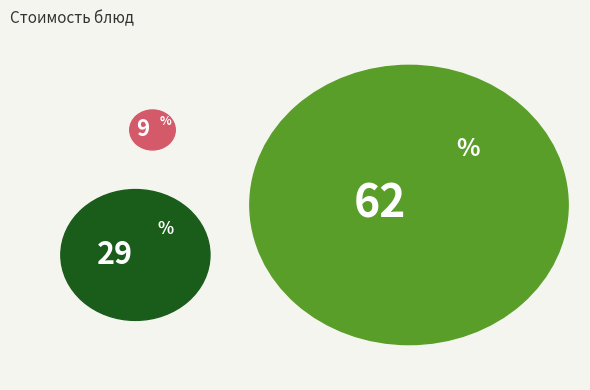

To the nearest percent, what is the difference between the биточки руб. из филе птицы and хлеб пшеничный slice percentages?

29%